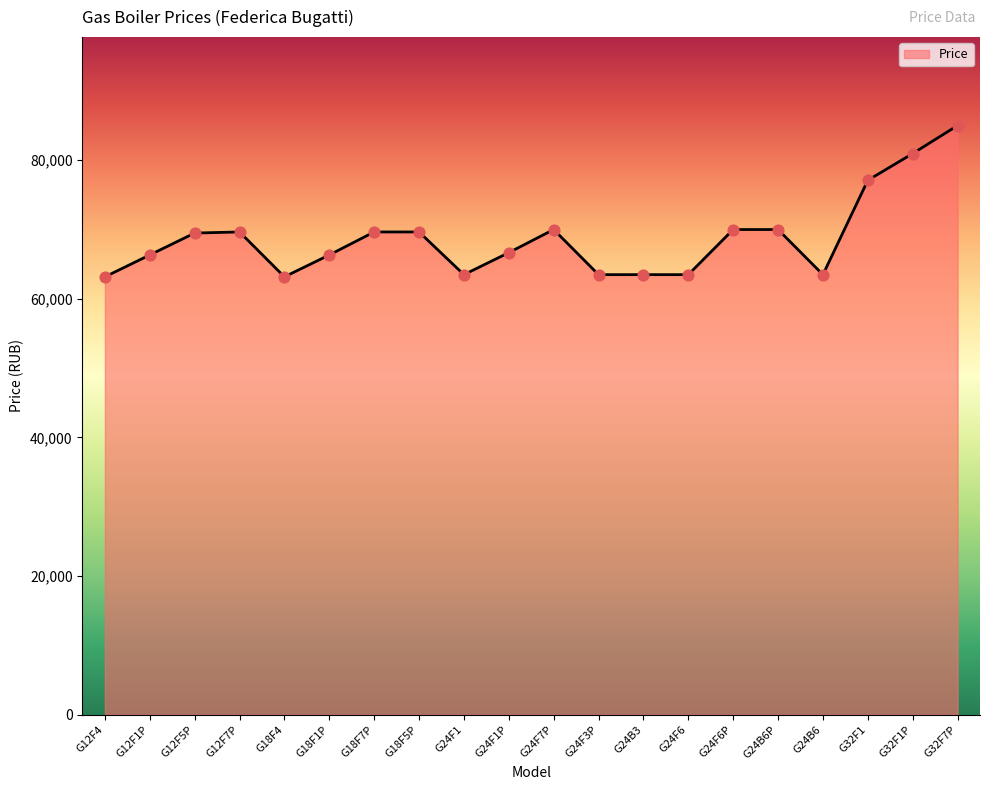

What is the change in value from G12F4 to G12F1P?

+3157.9